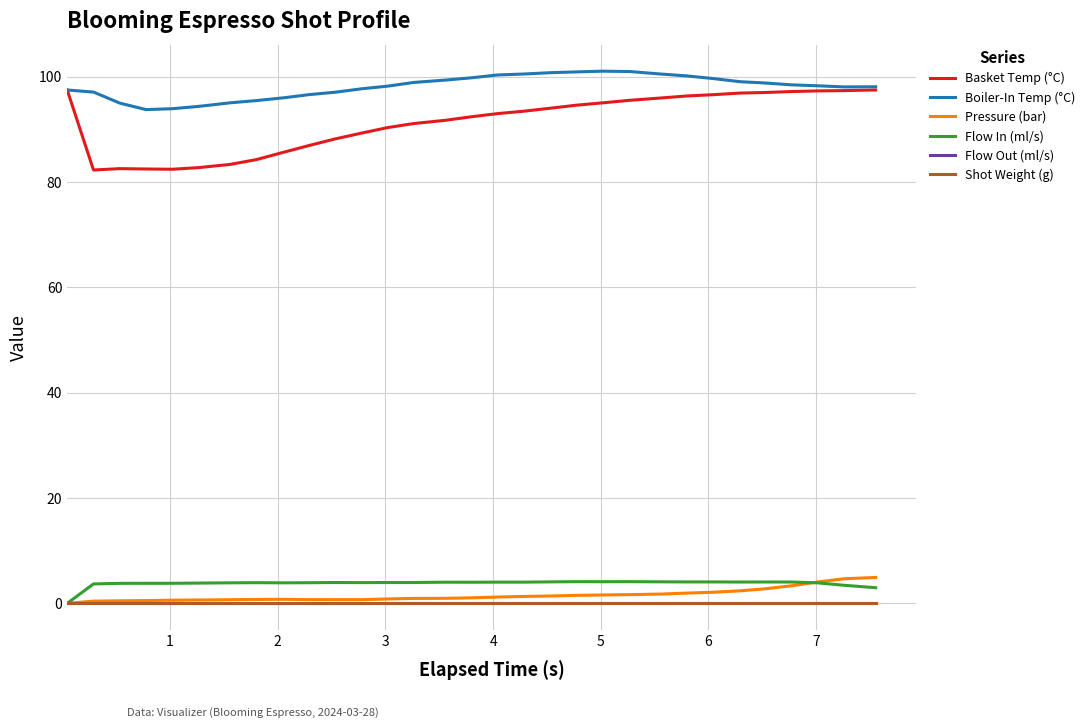

True or false: Basket Temp (°C) and Shot Weight (g) intersect in this chart.

False